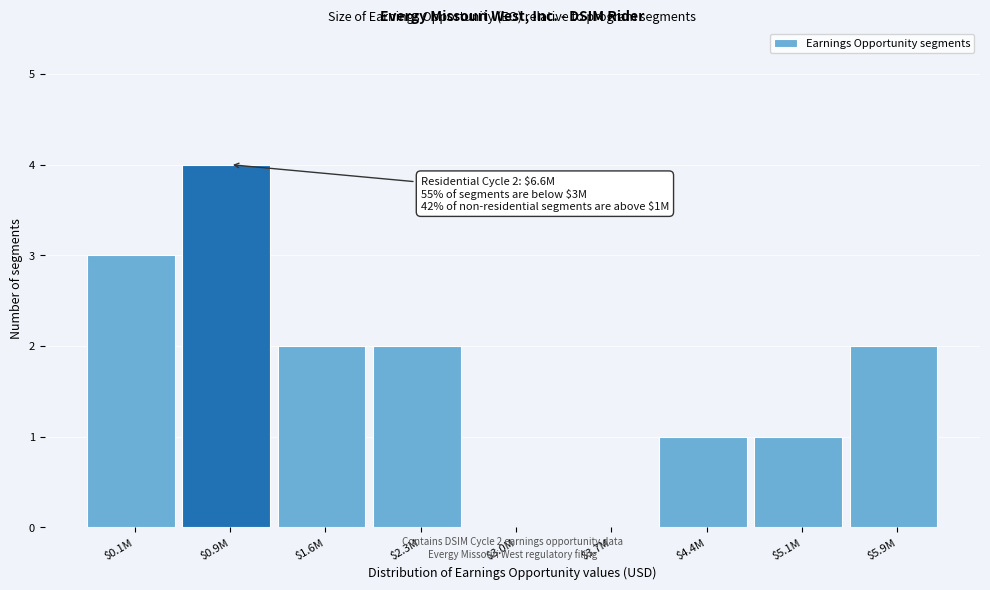

The value at $0.1M is 3. True or false?

True